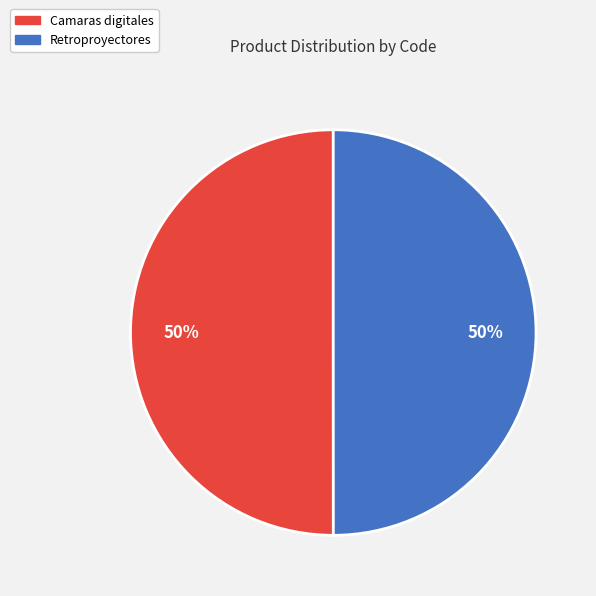

Approximately how many times larger is the value at Retroproyectores compared to Camaras digitales?

1.0